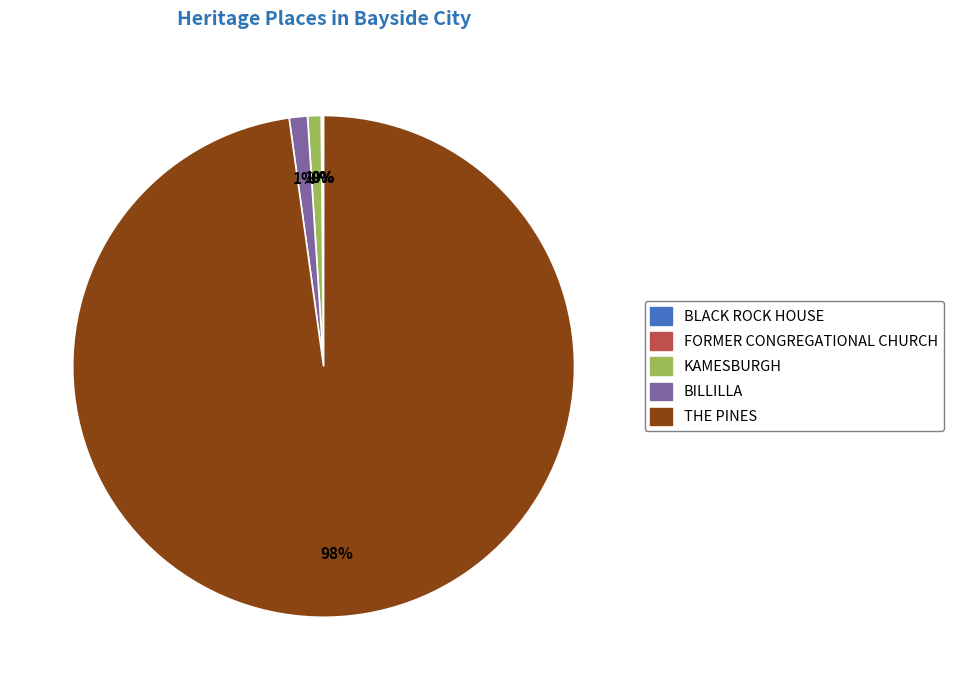

Is there a majority slice in this chart?

Yes